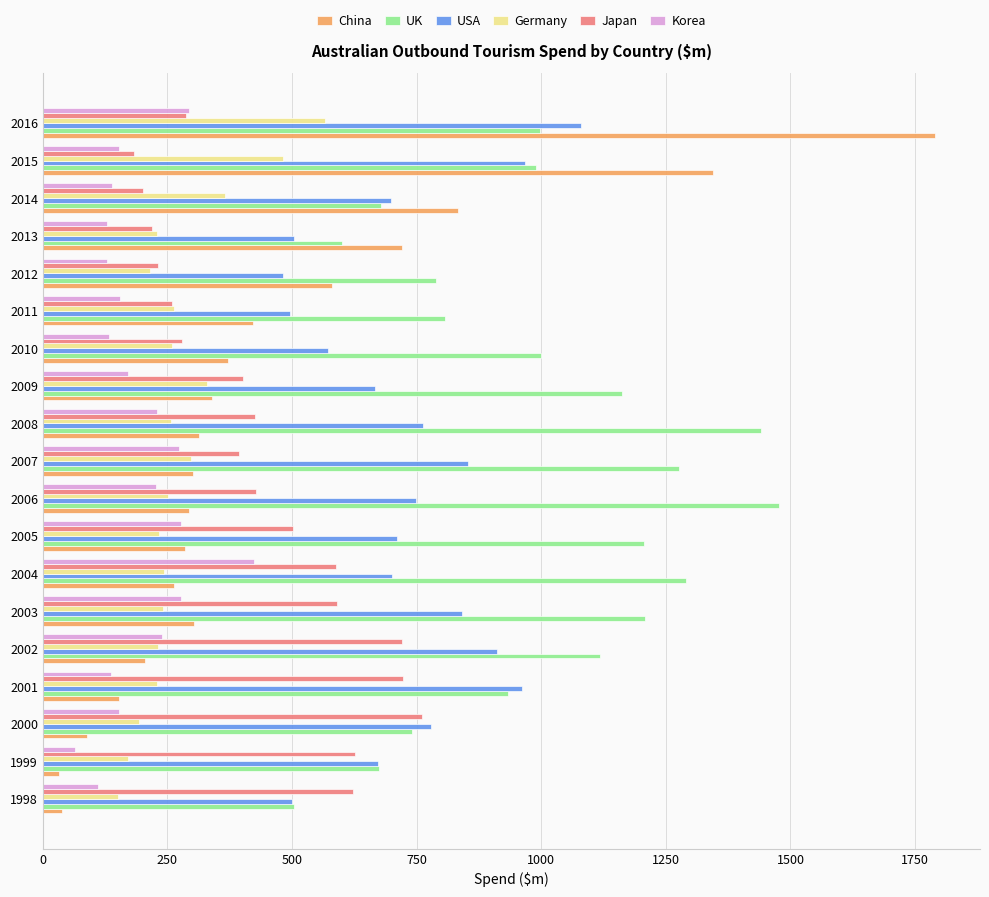

What is the highest value of the UK series?

1477.0